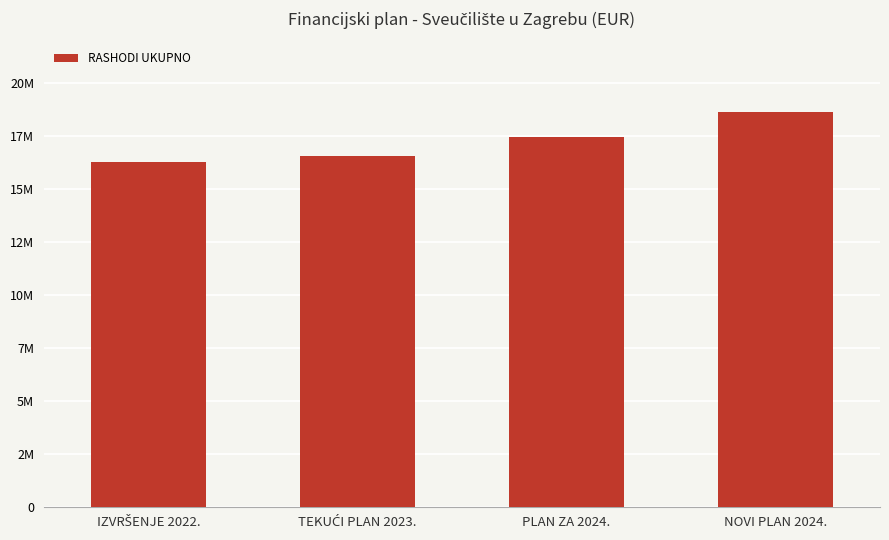

Where does the data first go above 17429151?

NOVI PLAN 2024.